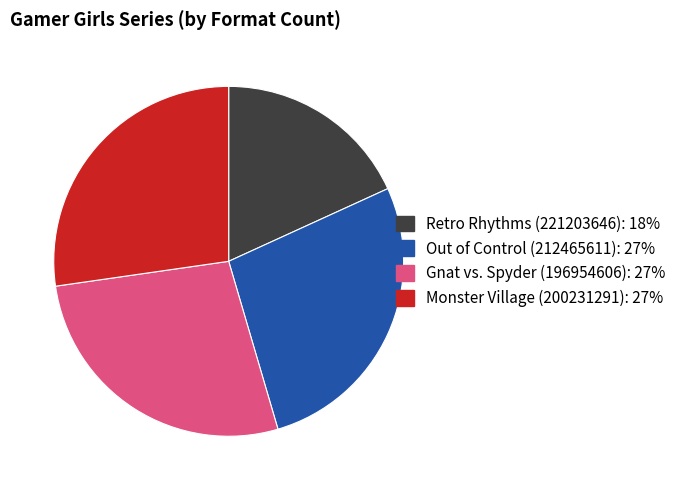

Combined, do Gnat vs. Spyder (196954606) and Out of Control (212465611) account for over 50%?

Yes